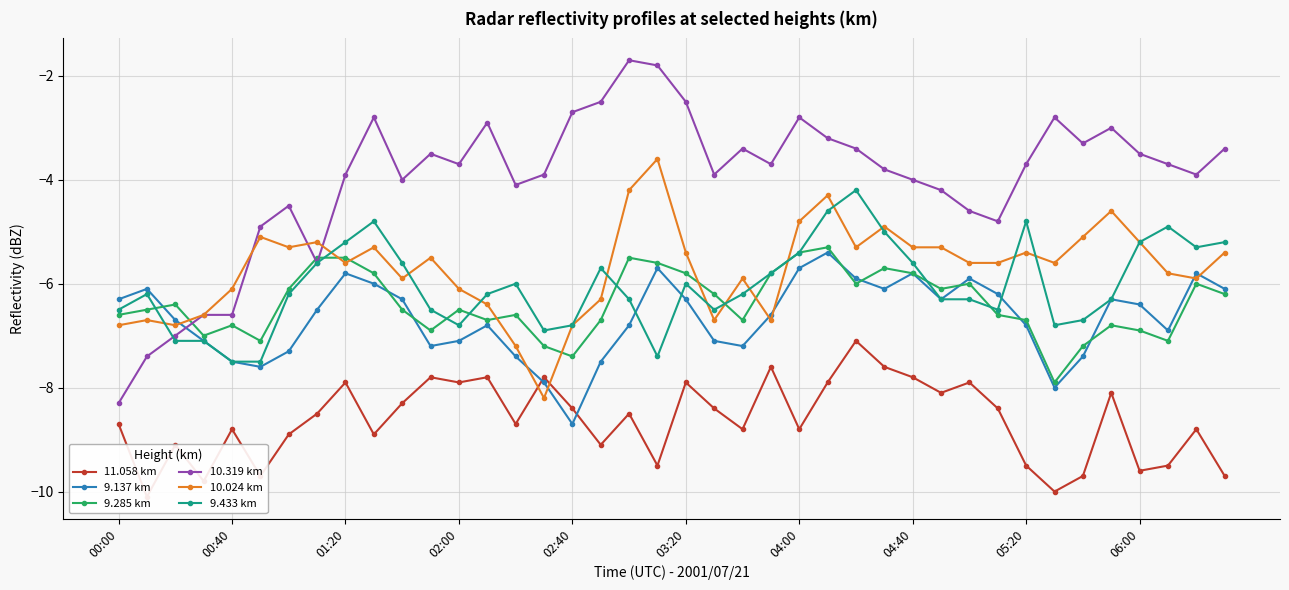

At which category is the sum across all series the highest?

25